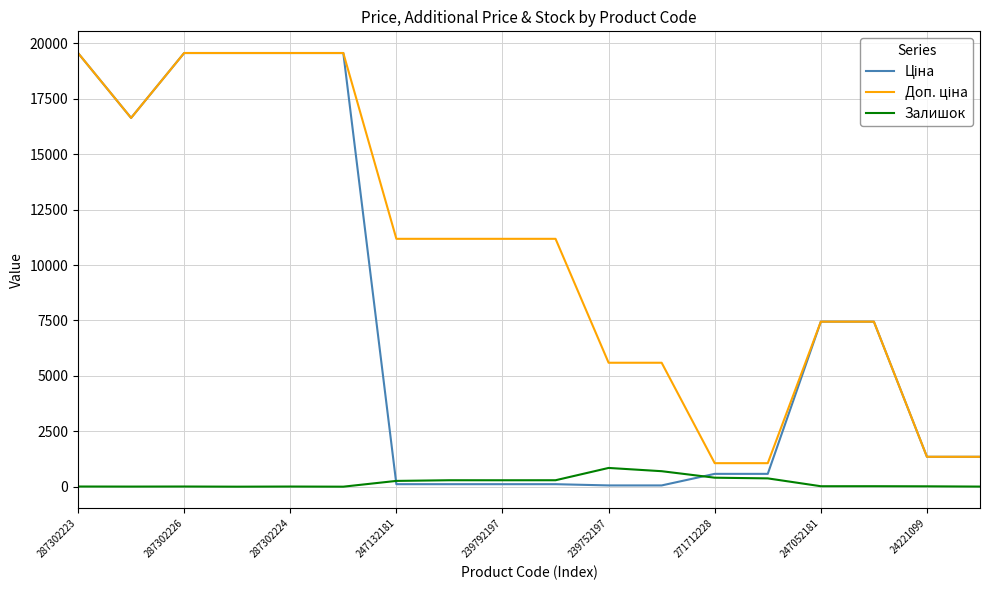

What is the maximum value shown in the chart?

19564.9